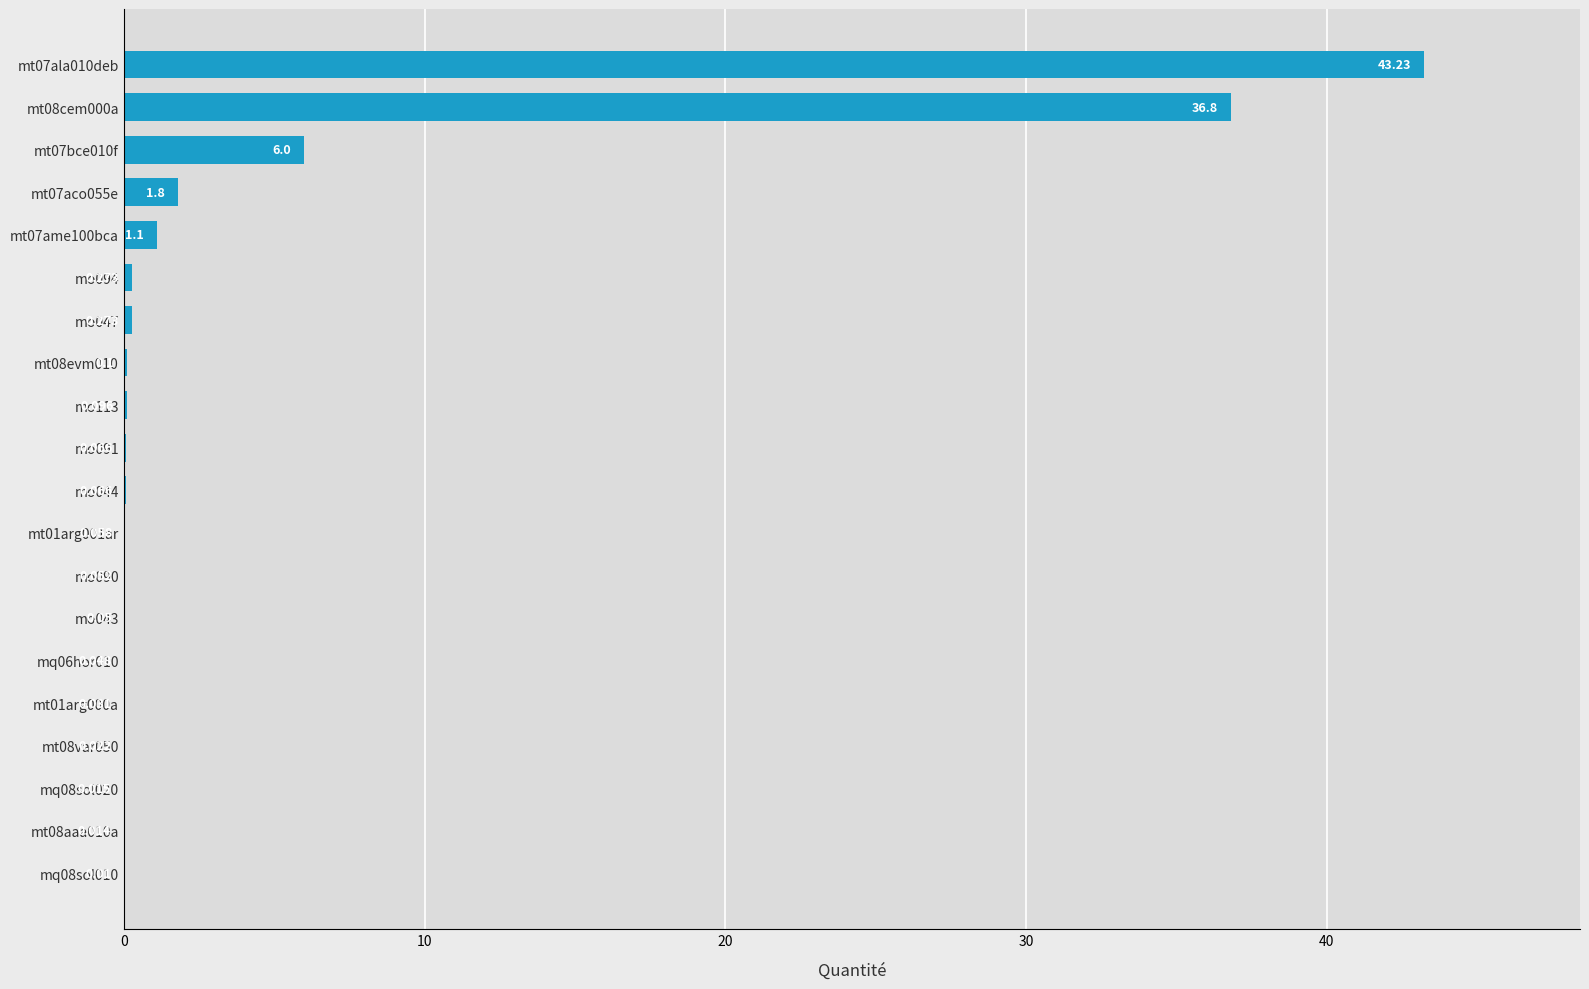

What is the greatest value displayed?

43.2